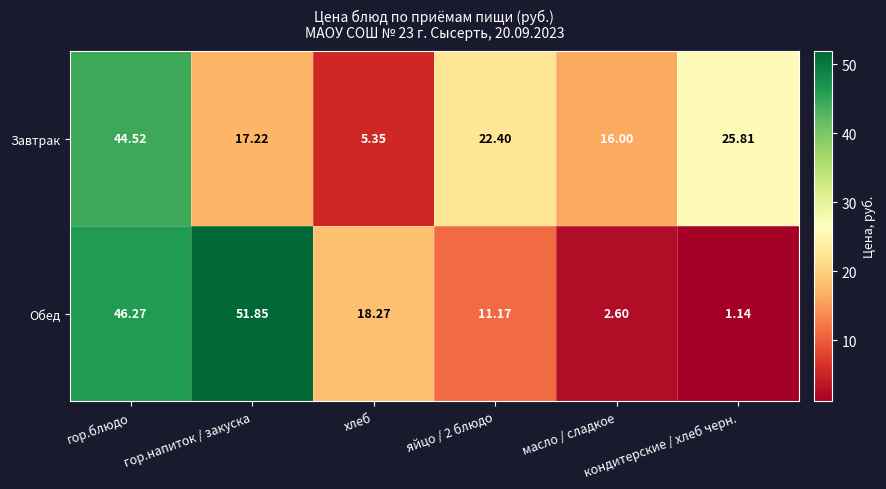

Which series has the largest range (max minus min)?

Обед